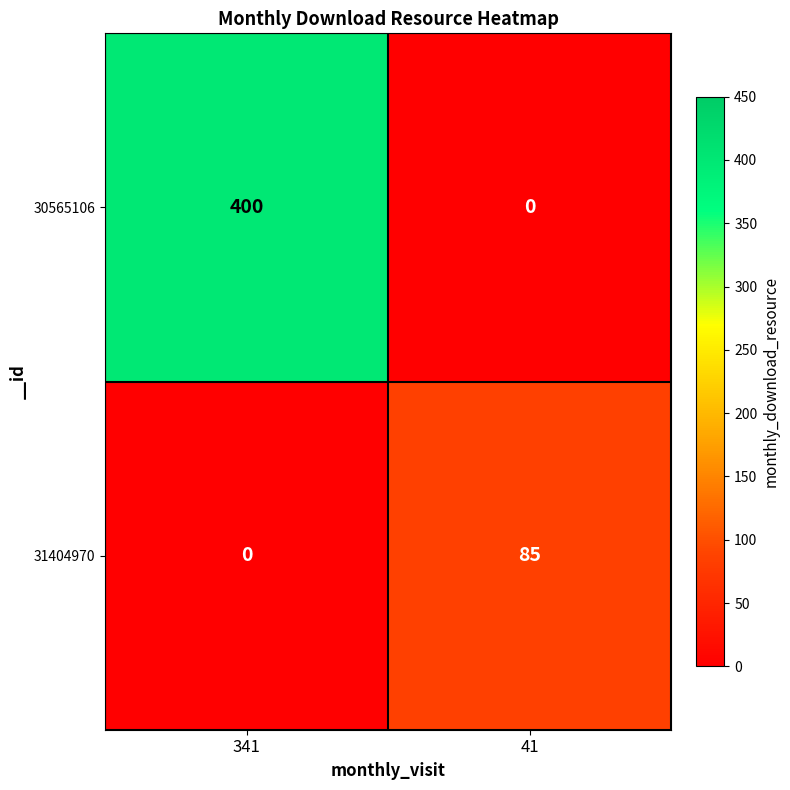

The 31404970 series shows 0 at 341. True or false?

True